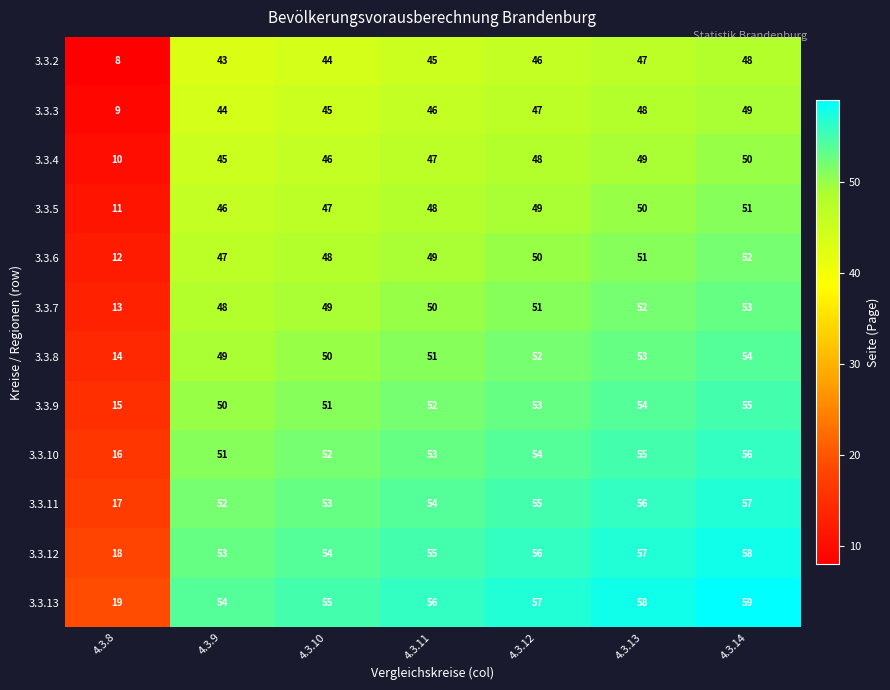

What is the difference between the second highest and second lowest values in the 3.3.2 series?

4